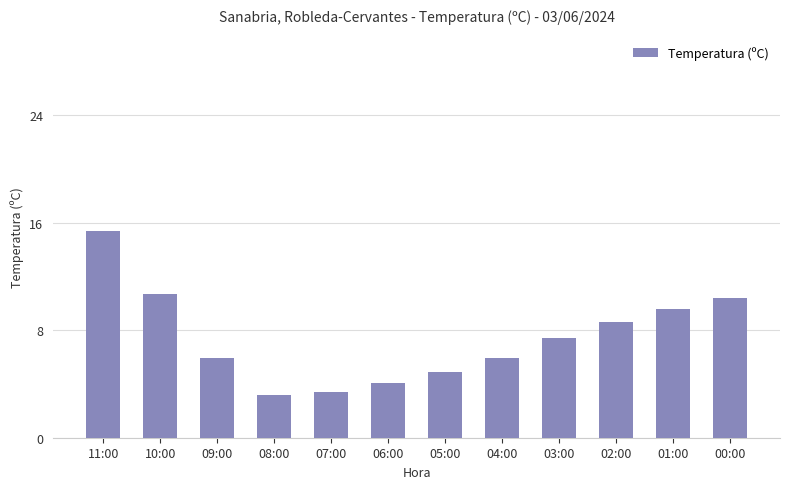

Reading left to right, transcribe all the data shown in this chart.

11:00=15.4	10:00=10.7	09:00=5.9	08:00=3.2	07:00=3.4	06:00=4.1	05:00=4.9	04:00=5.9	03:00=7.4	02:00=8.6	01:00=9.6	00:00=10.4